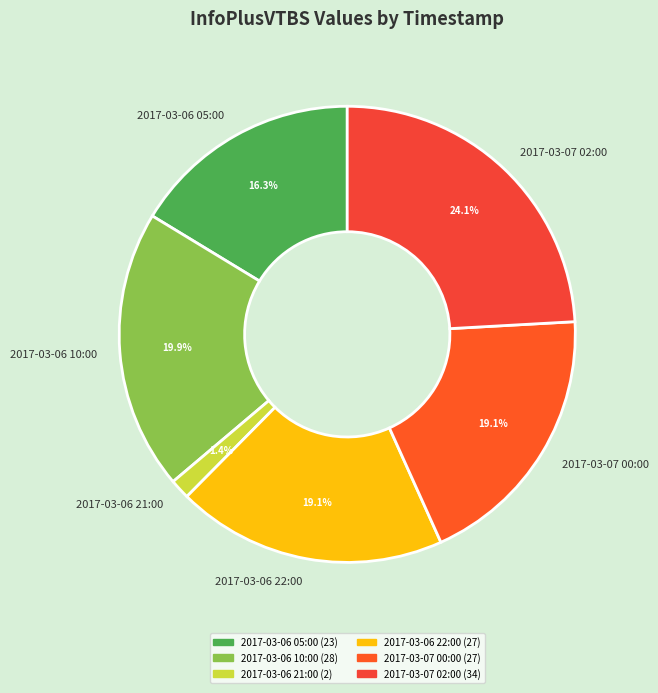

Does 2017-03-06 22:00 account for over 50% of the chart?

No